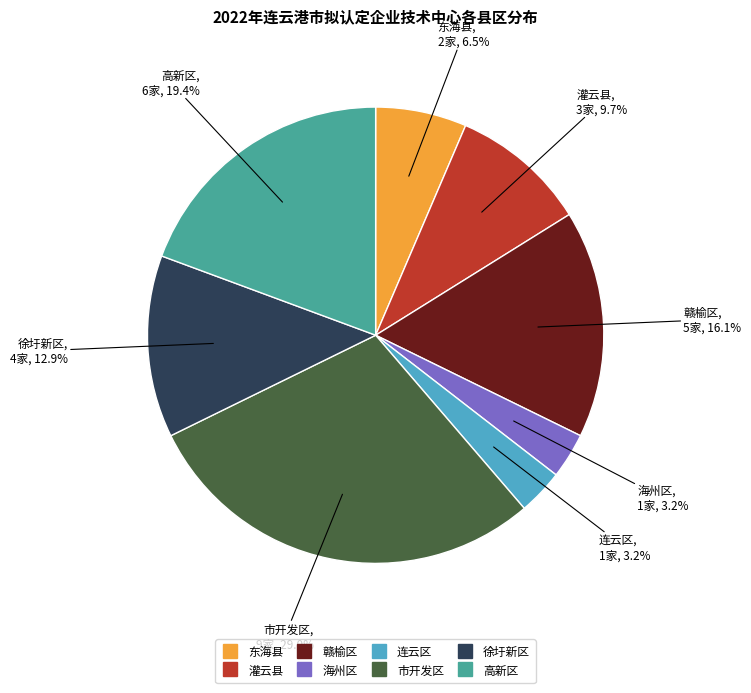

Is the sum of 徐圩新区 and 赣榆区 greater than half?

No